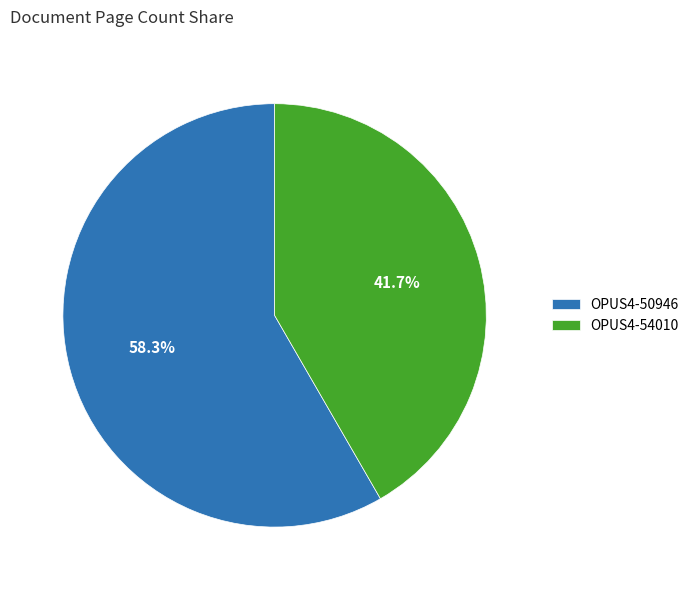

True or false: OPUS4-50946 accounts for 71% of the total.

False